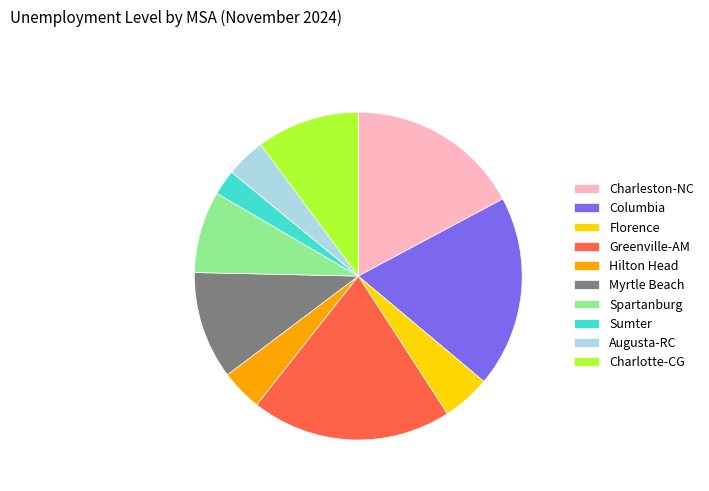

Do Myrtle Beach and Charlotte-CG together represent more than half of the pie?

No